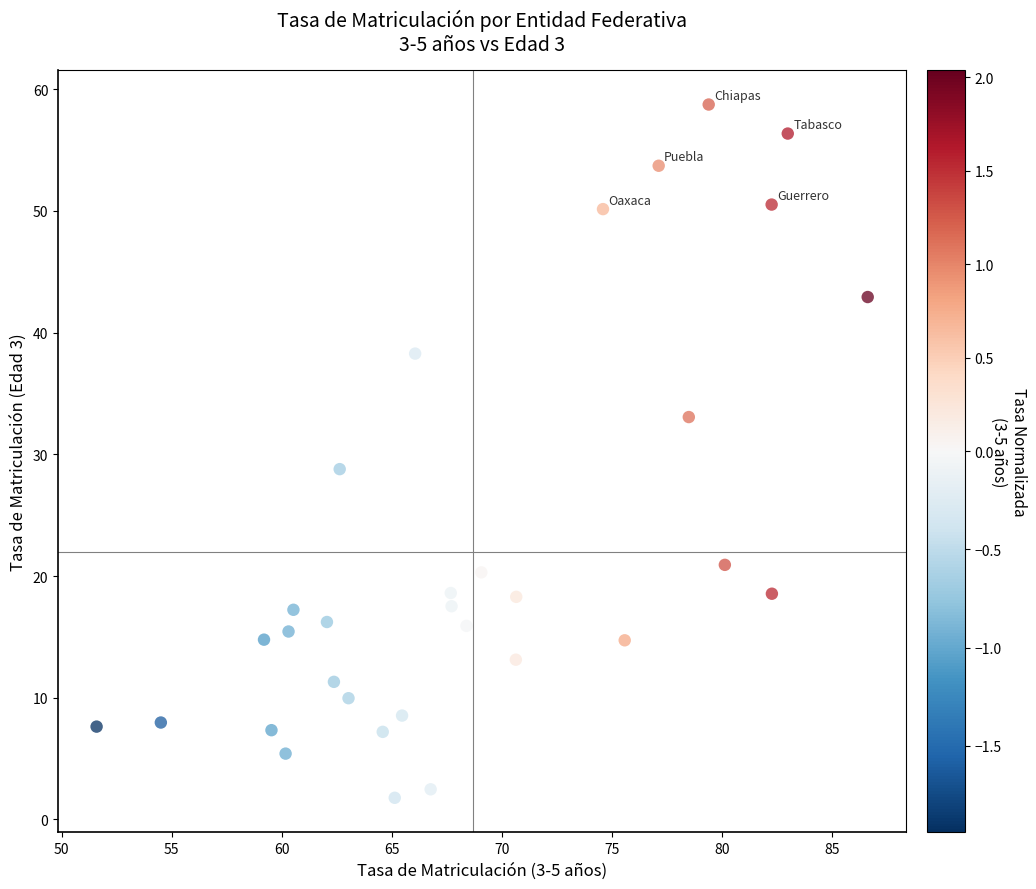

What is the range of X values (max minus min)?

35.1